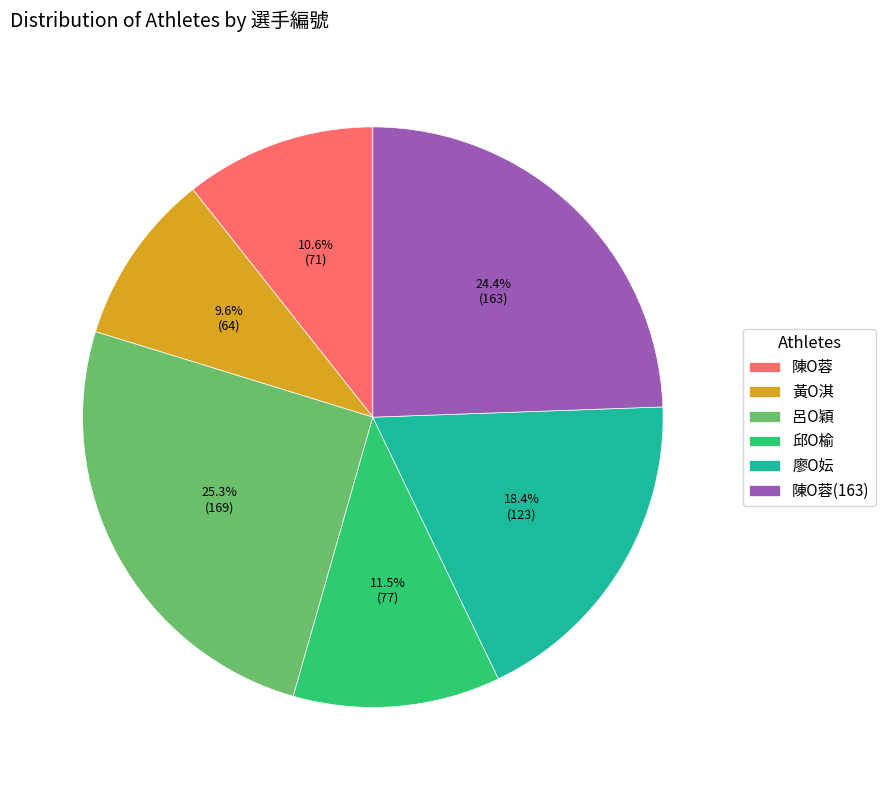

What is the smallest slice in the pie chart?

黃O淇